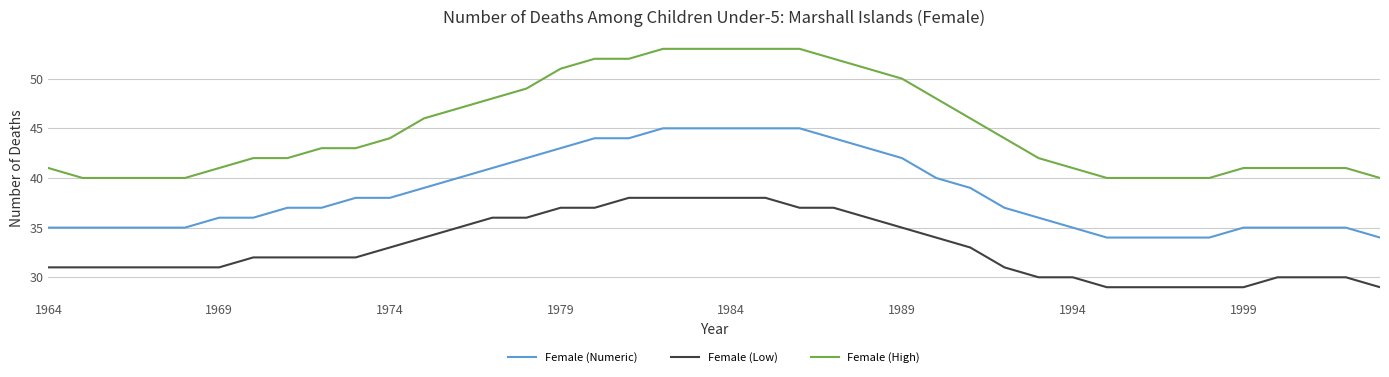

What is the smallest value displayed?

29